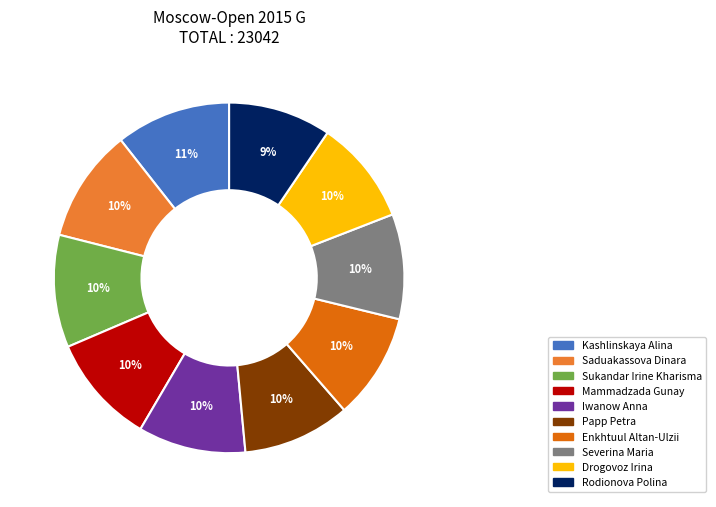

What percentage is the Saduakassova Dinara slice, to the nearest percent?

10%